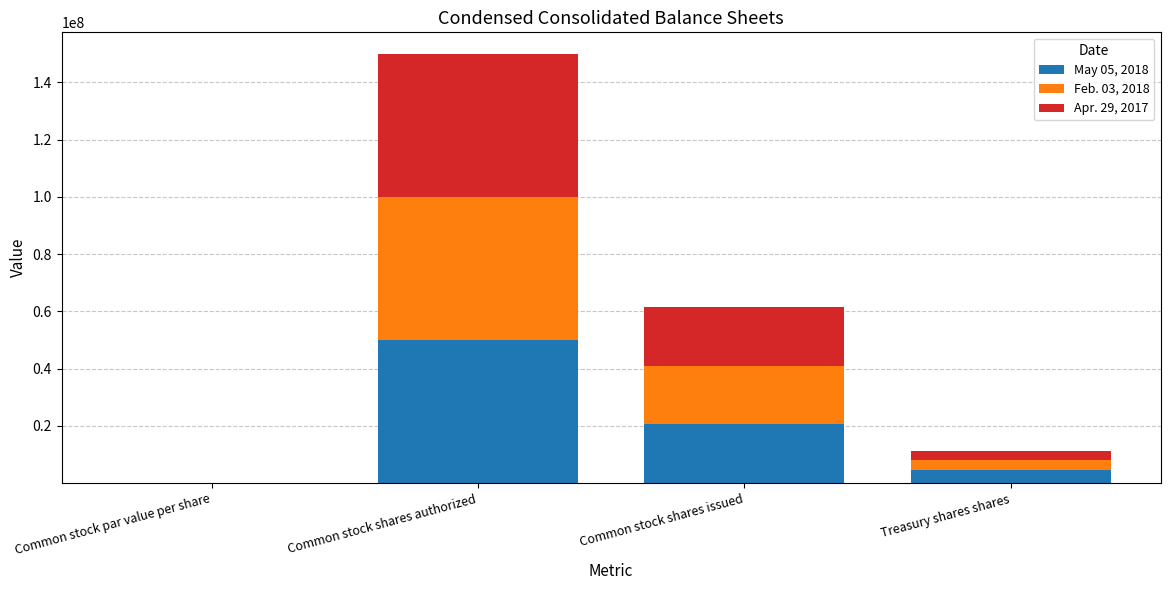

What is the average value of the May 05, 2018 series?

18745472.0